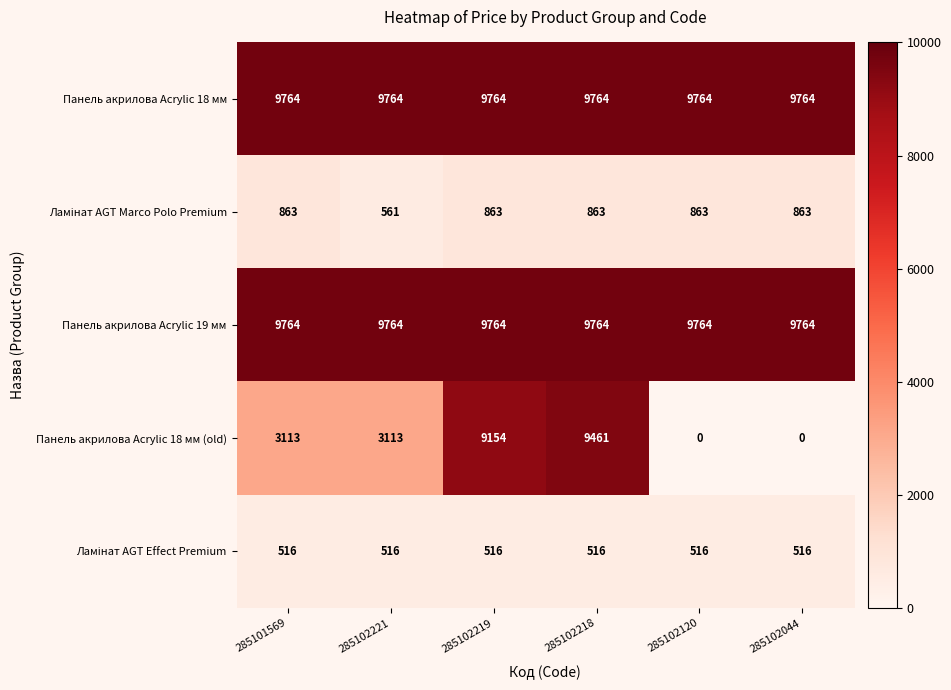

Between 285102219 and 285102044, which series saw the biggest shift?

Панель акрилова Acrylic 18 мм (old)